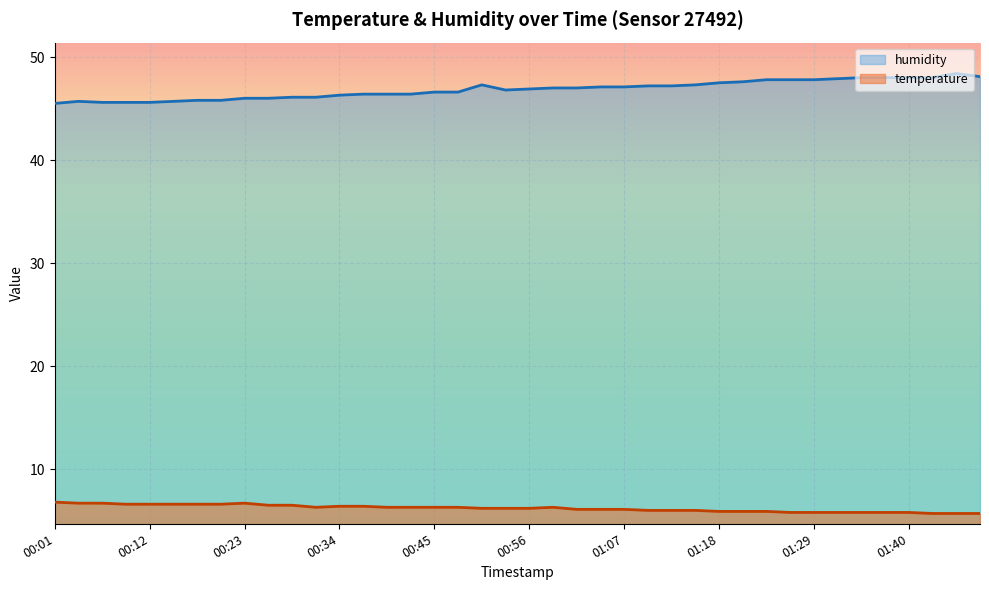

What are all the series names shown in the legend?

humidity, temperature